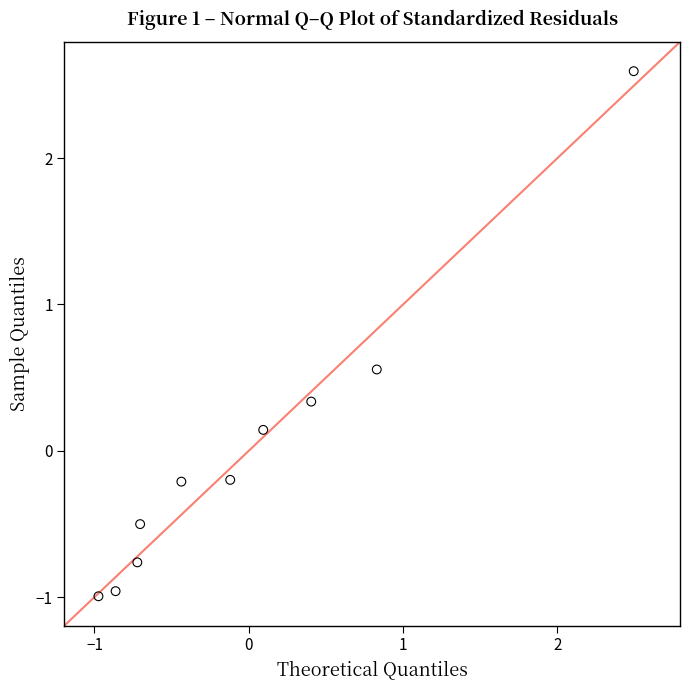

What is the range of X values (max minus min)?

3.5